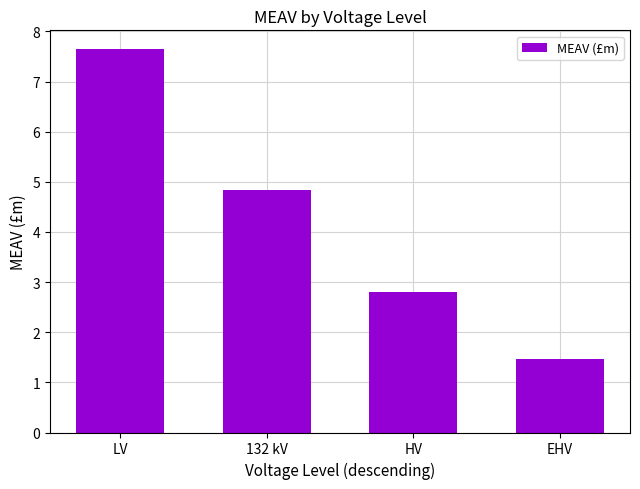

True or false: the data shows 3.3 at 132 kV.

False